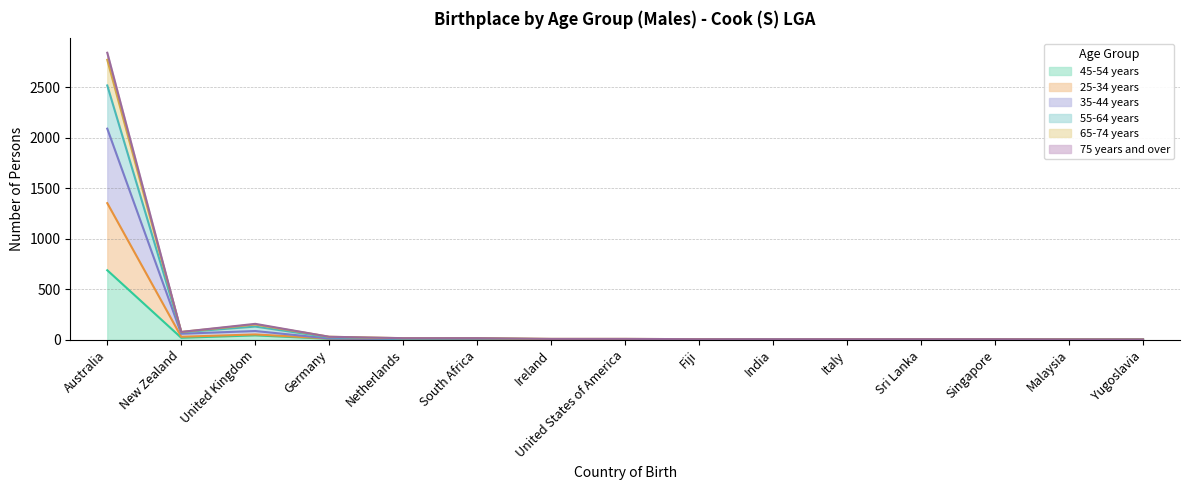

True or false: 75 years and over and 45-54 years cross at least once.

False